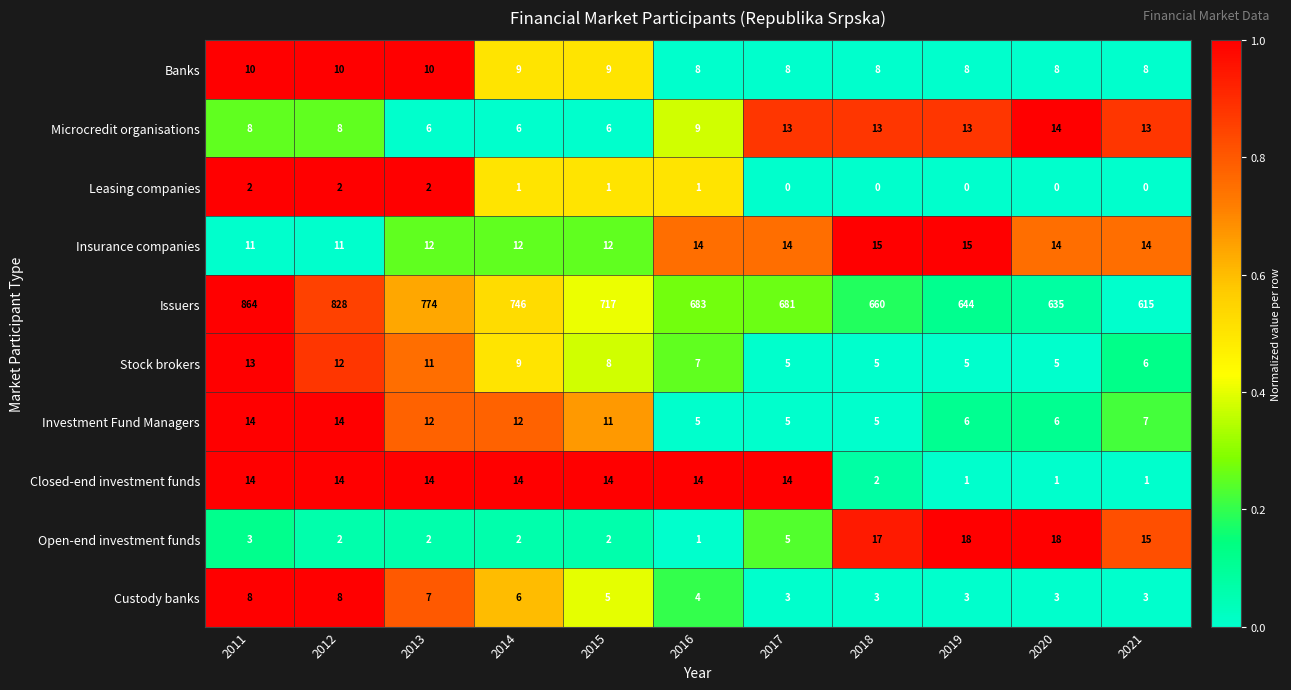

Between 2020 and 2021, which series saw the biggest shift?

Issuers